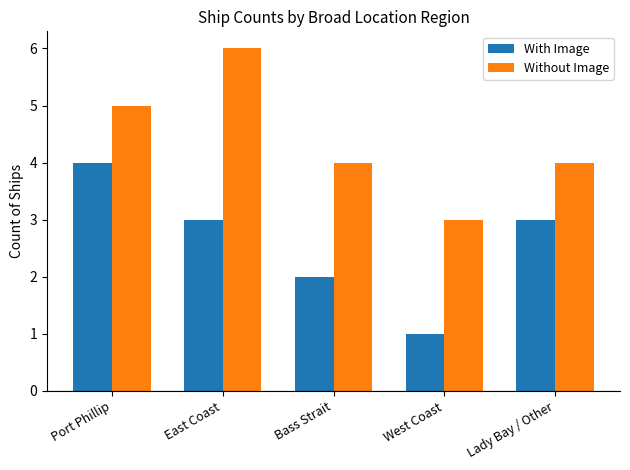

The value of With Image at Bass Strait is 2. True or false?

True